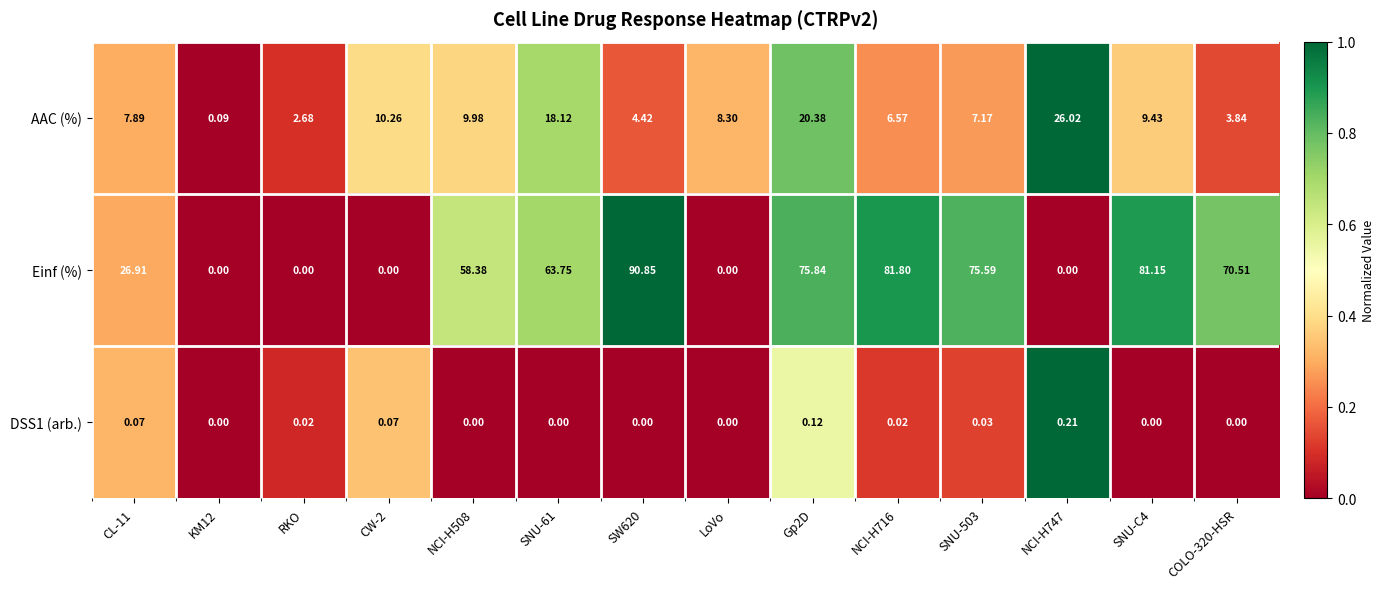

Is the value of AAC (%) at SNU-61 greater than the value of DSS1 (arb.) at NCI-H747?

Yes